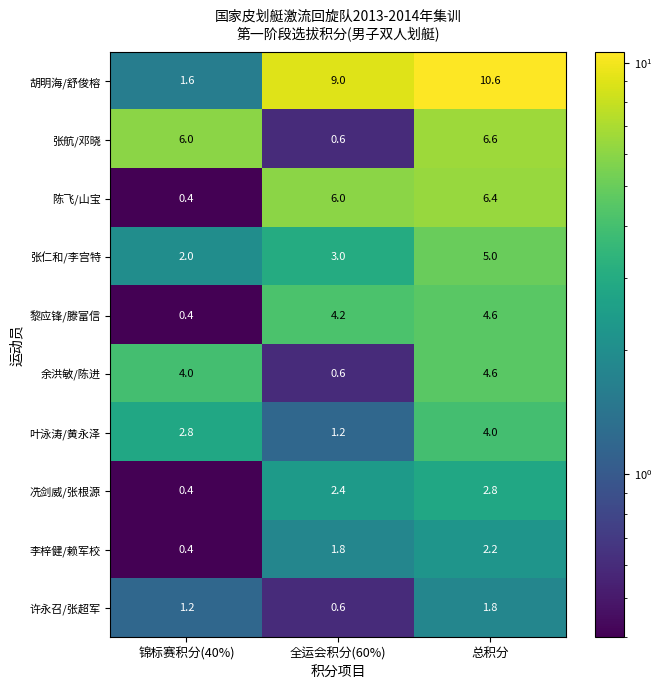

Is it true that 陈飞/山宝 equals 6.4 at 总积分?

True